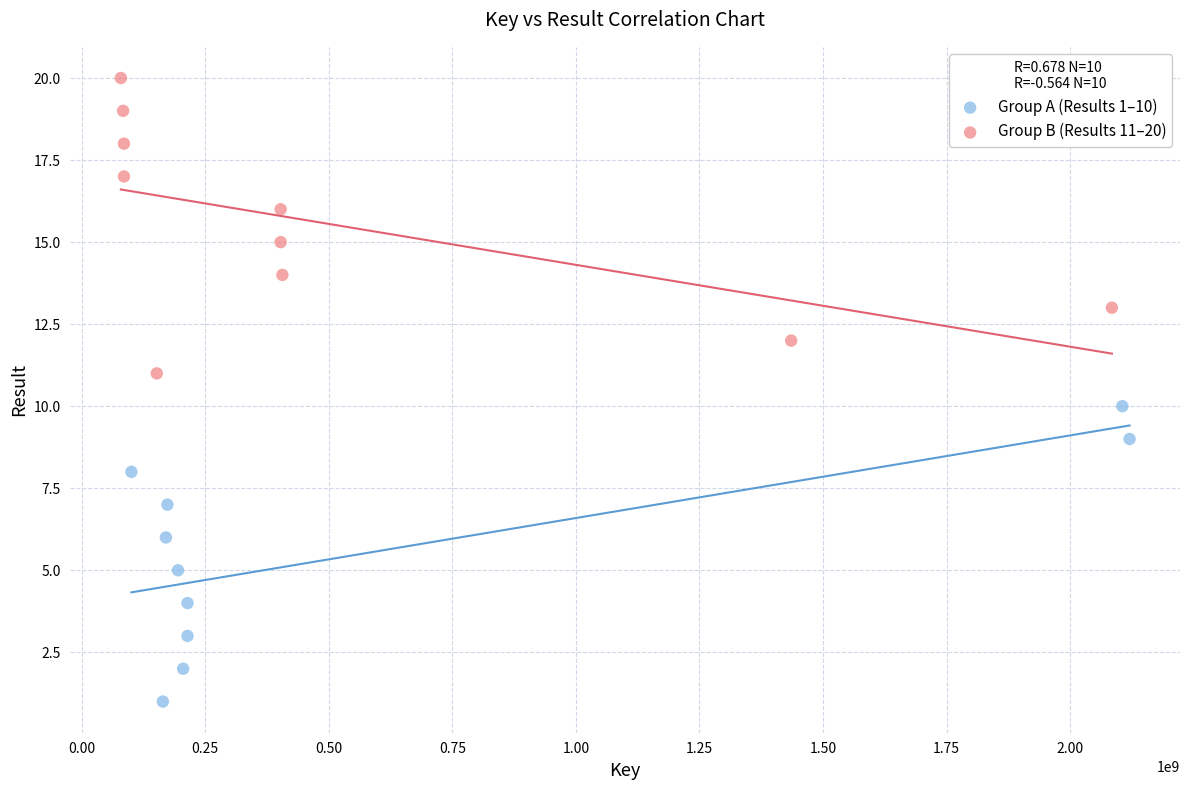

What are all the series names shown in the legend?

Group A (Results 1–10), Group B (Results 11–20)